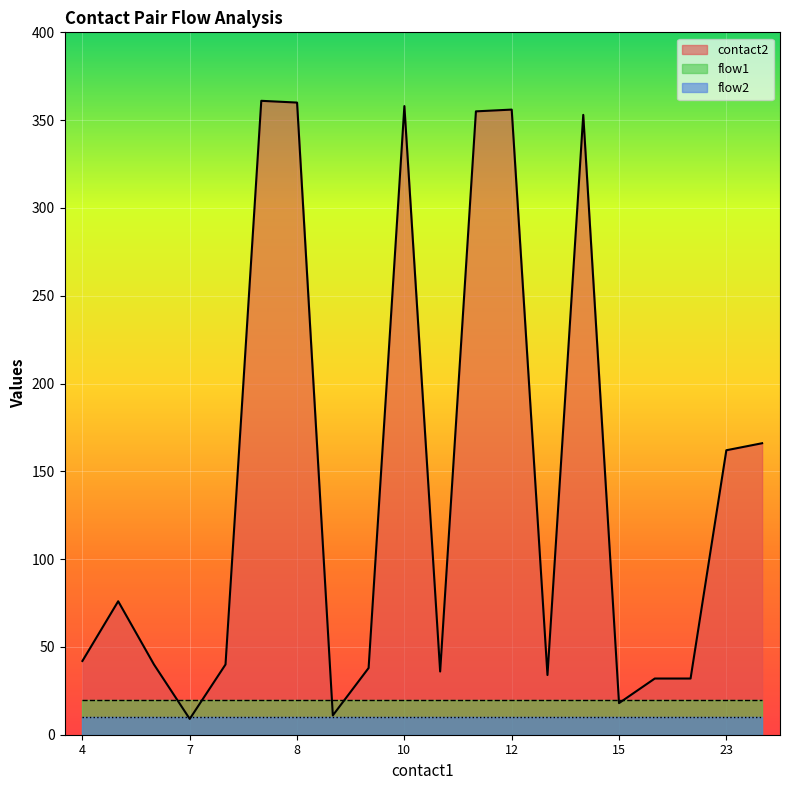

What is the smallest value displayed?

9